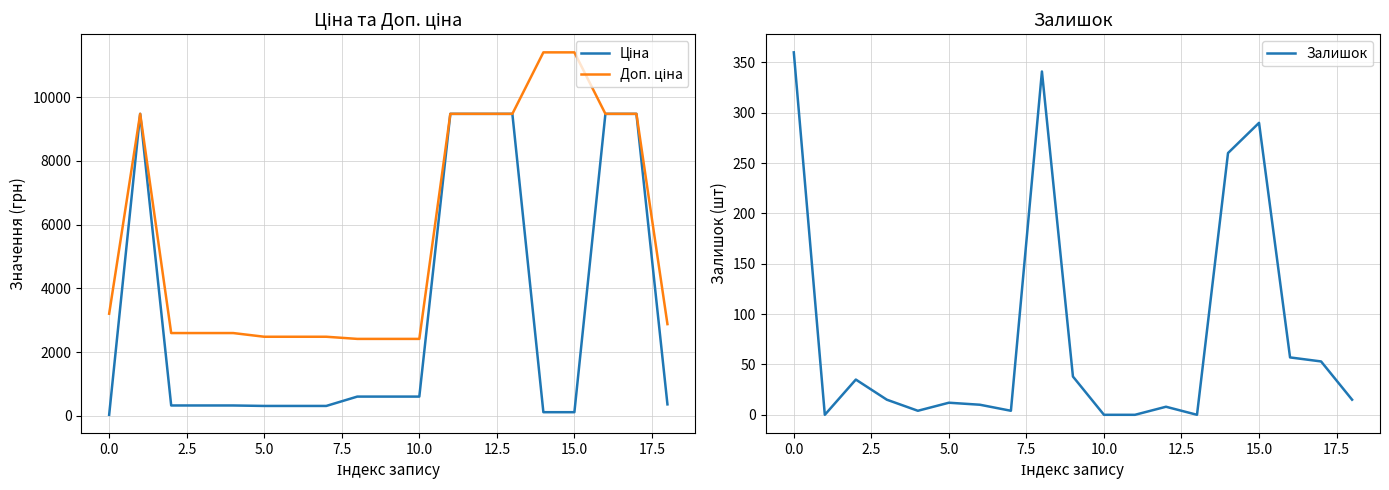

What is the highest value of the Залишок series?

360